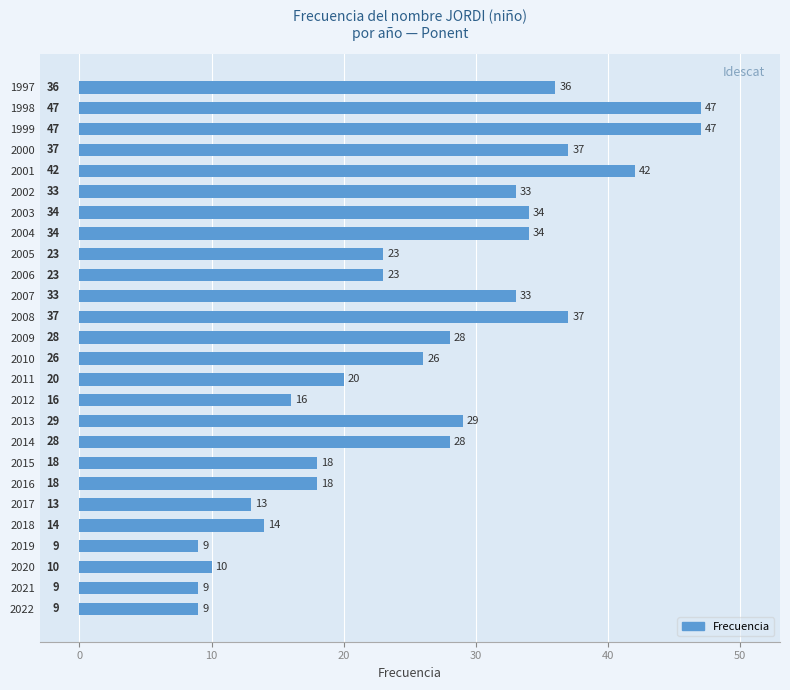

What is the maximum value shown in the chart?

47